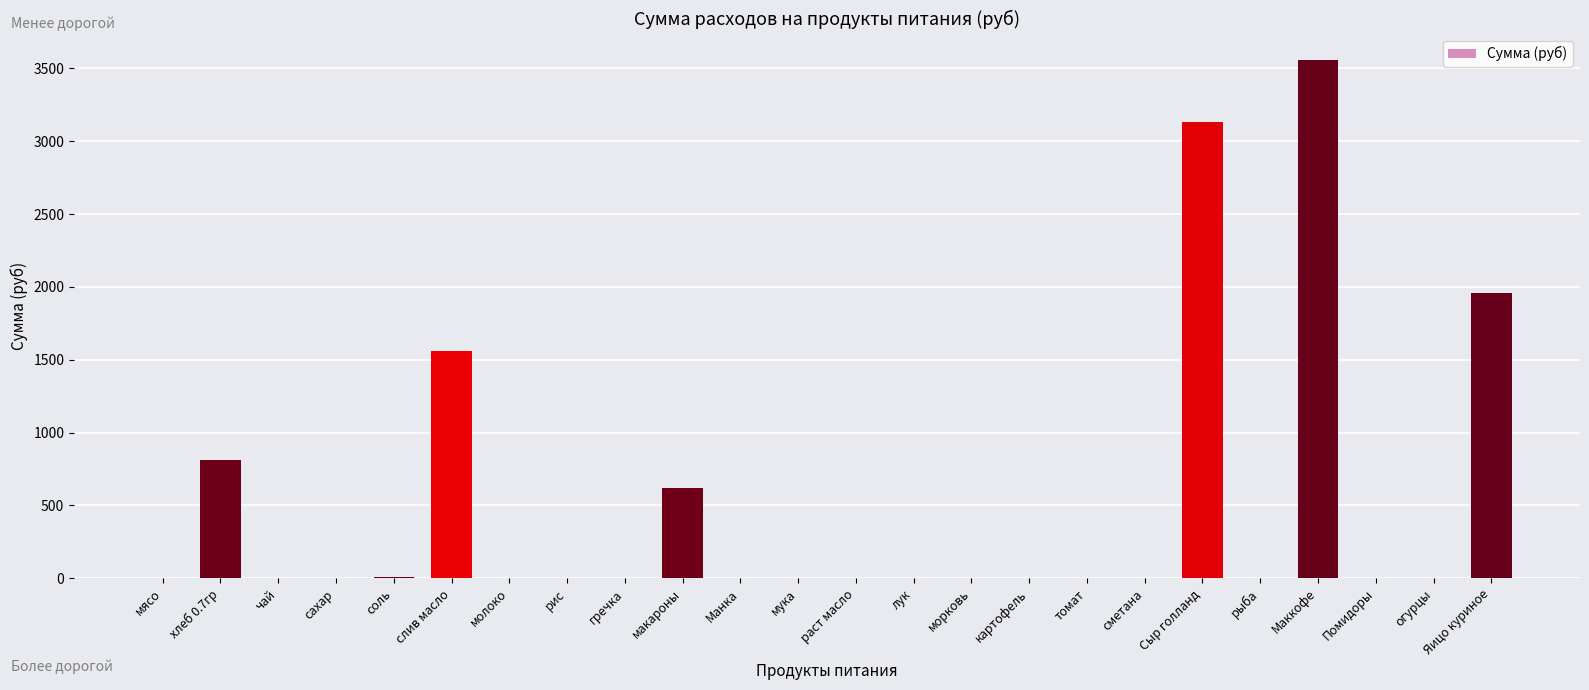

What is the sum of all values?

11658.5